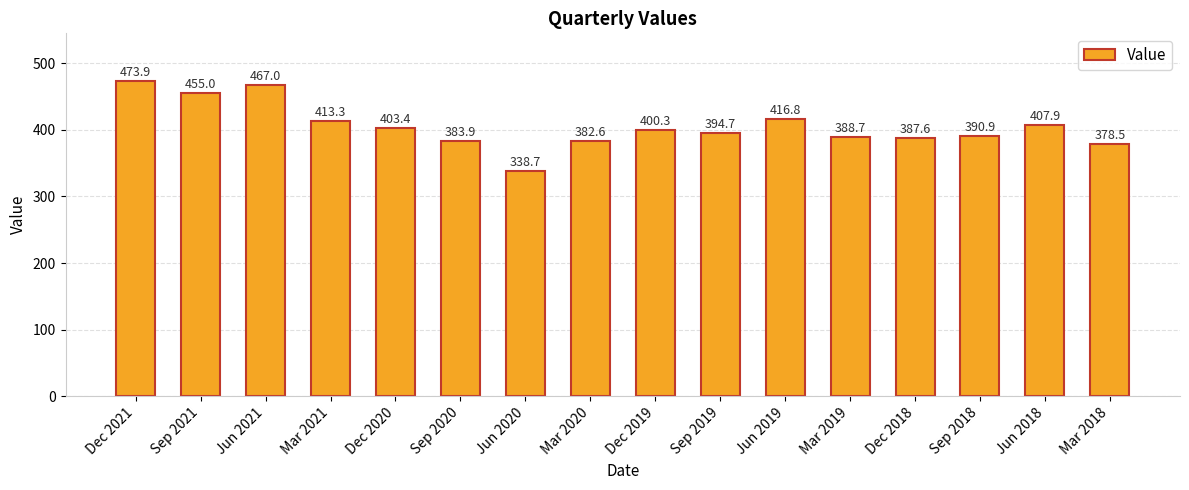

What is the sum of all values?

6483.2